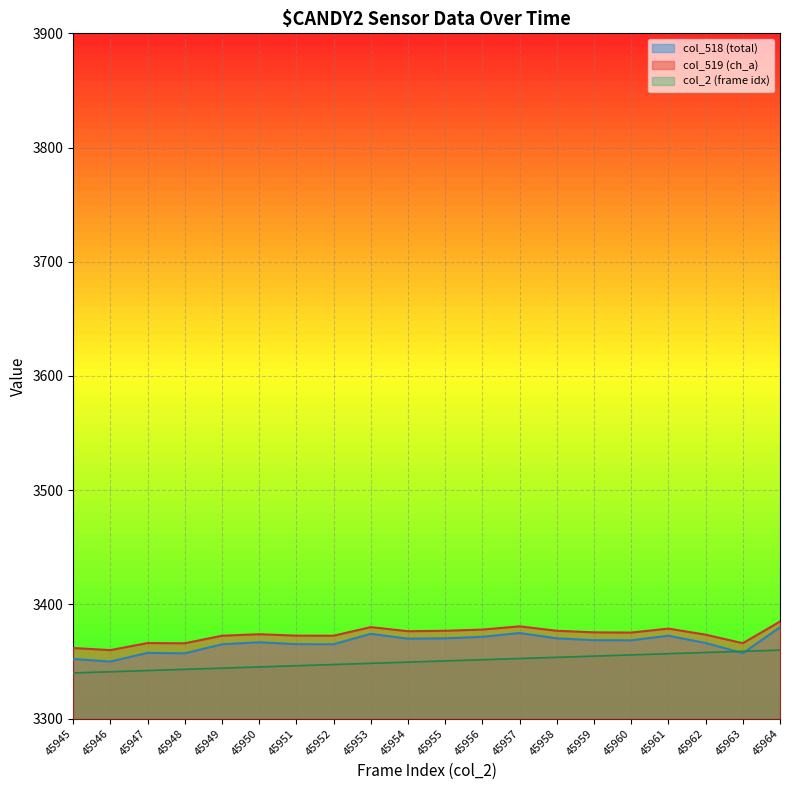

What is the difference between the highest and lowest values at 45950?

28.6